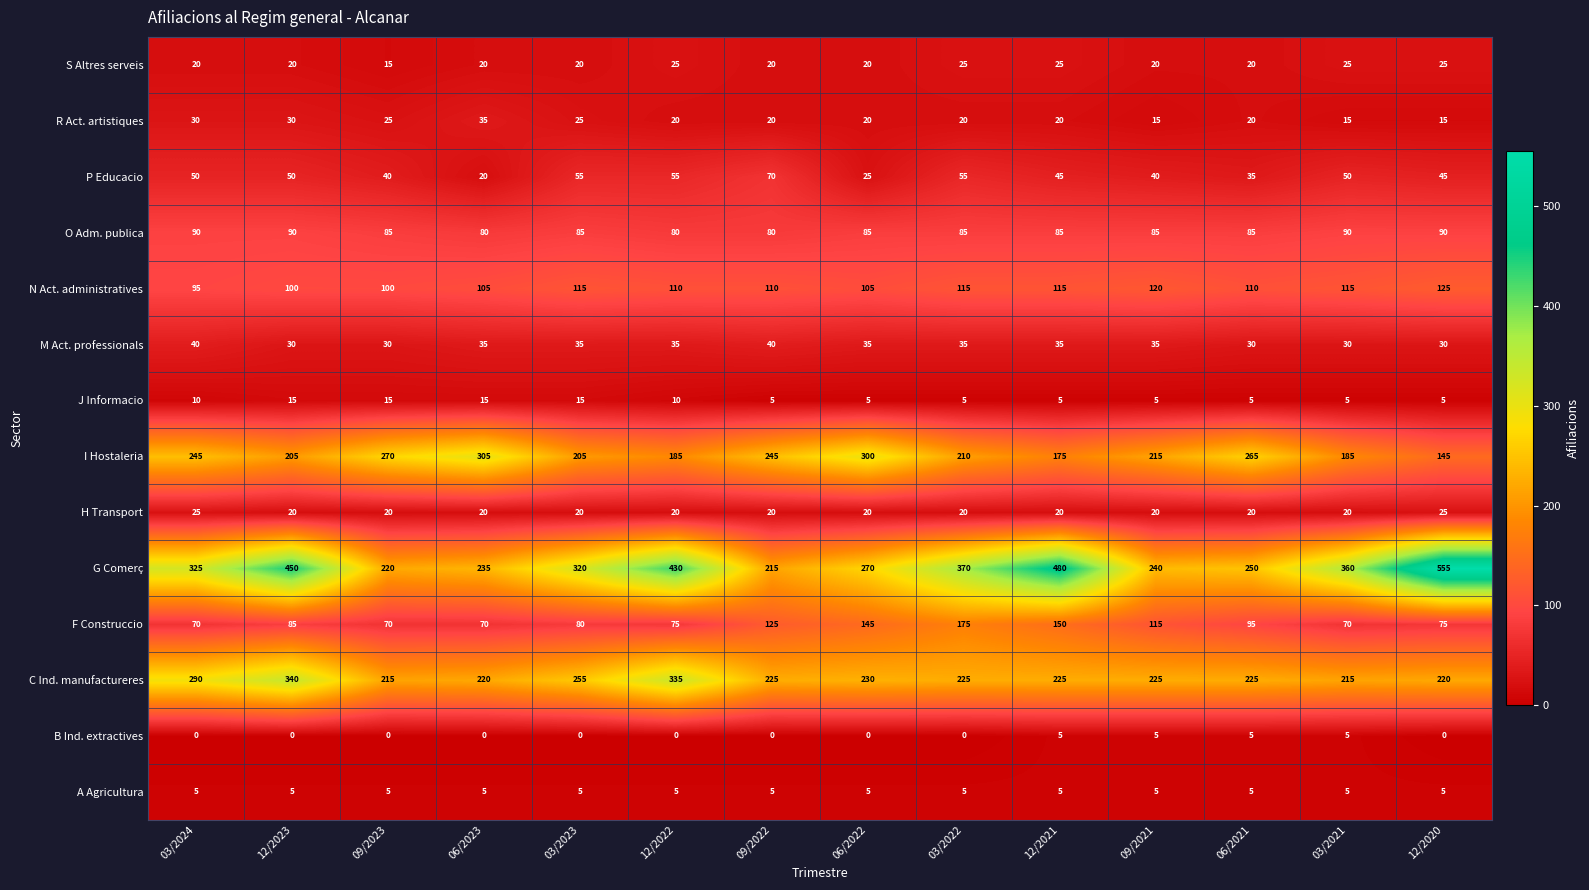

Between 06/2021 and 03/2021, which series saw the biggest shift?

G Comerç